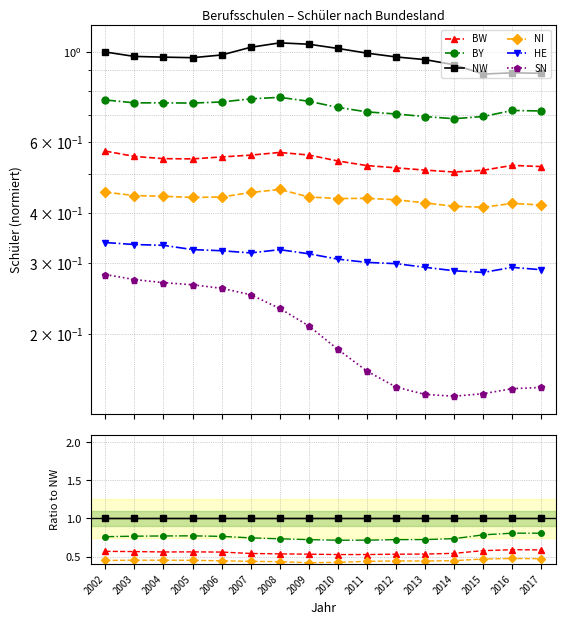

Between 2007 and 2008, which series saw the biggest shift?

SN